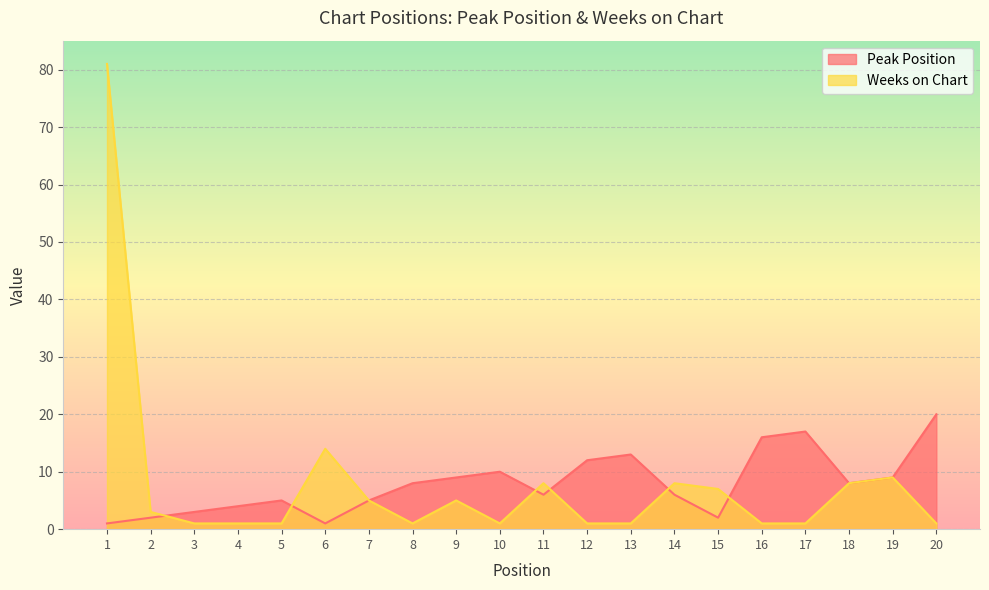

Which series has the largest total across all categories?

Weeks on Chart